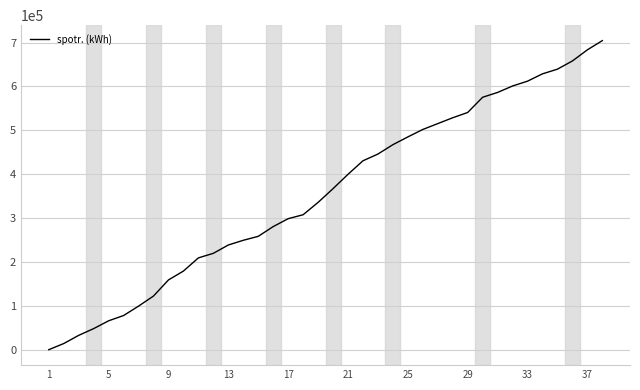

What is the greatest value displayed?

704467